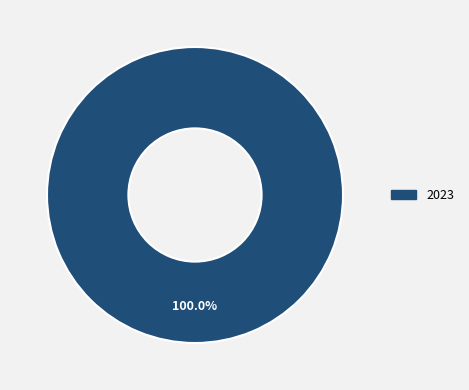

Does any single category account for the majority?

Yes